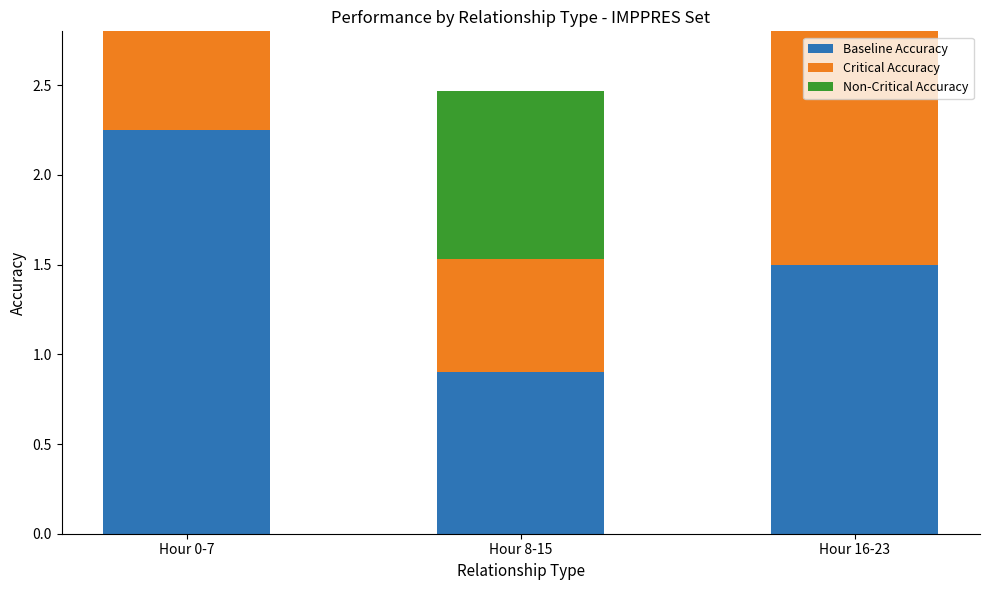

How many categories are shown in the chart?

3